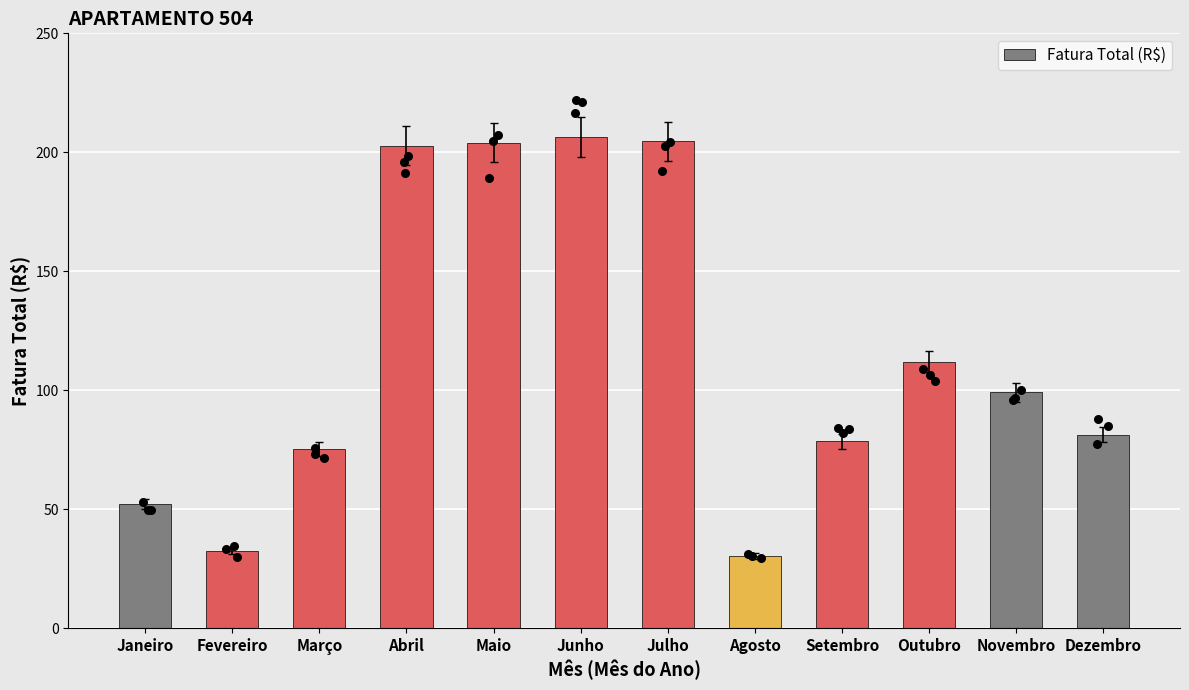

What is the change in value from Março to Junho?

+131.1